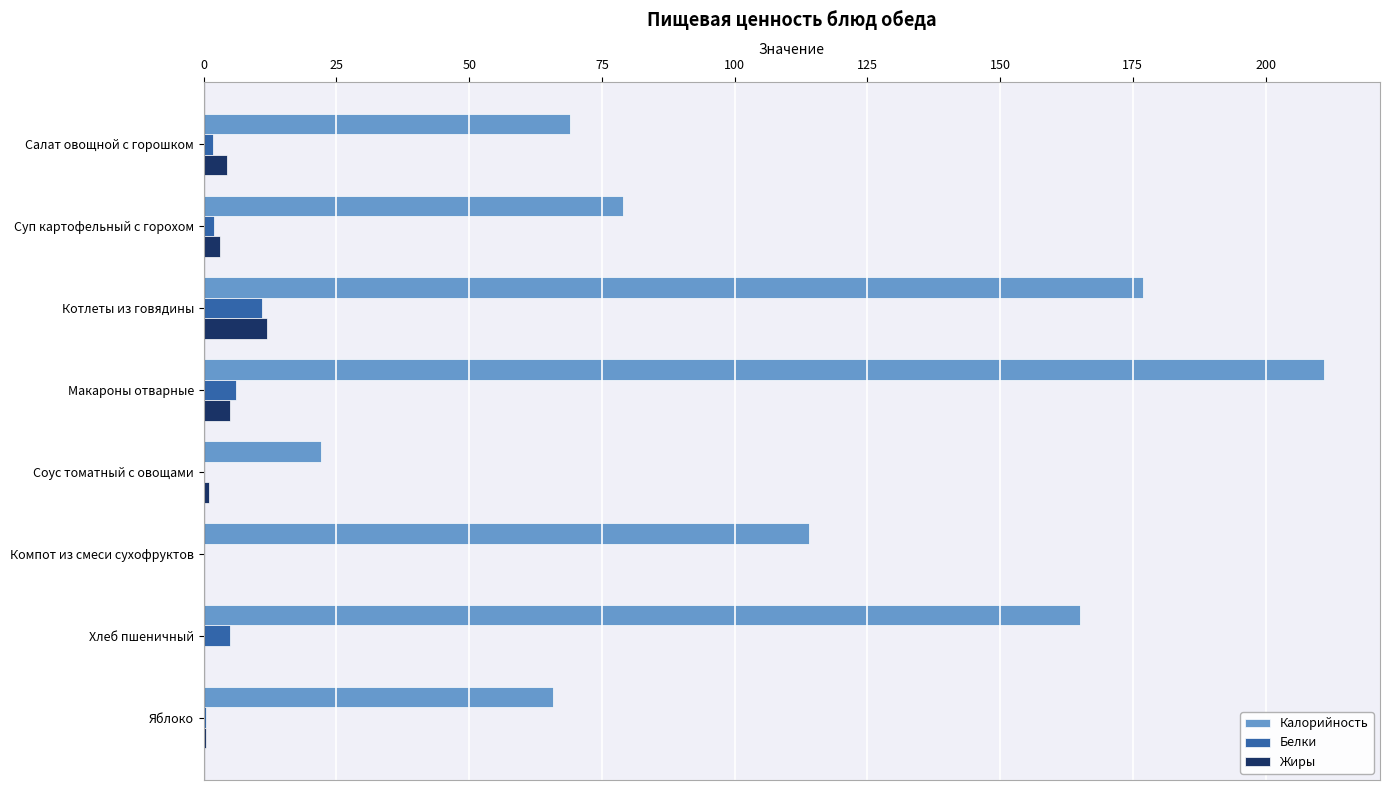

What is the sum of all Калорийность values?

902.8